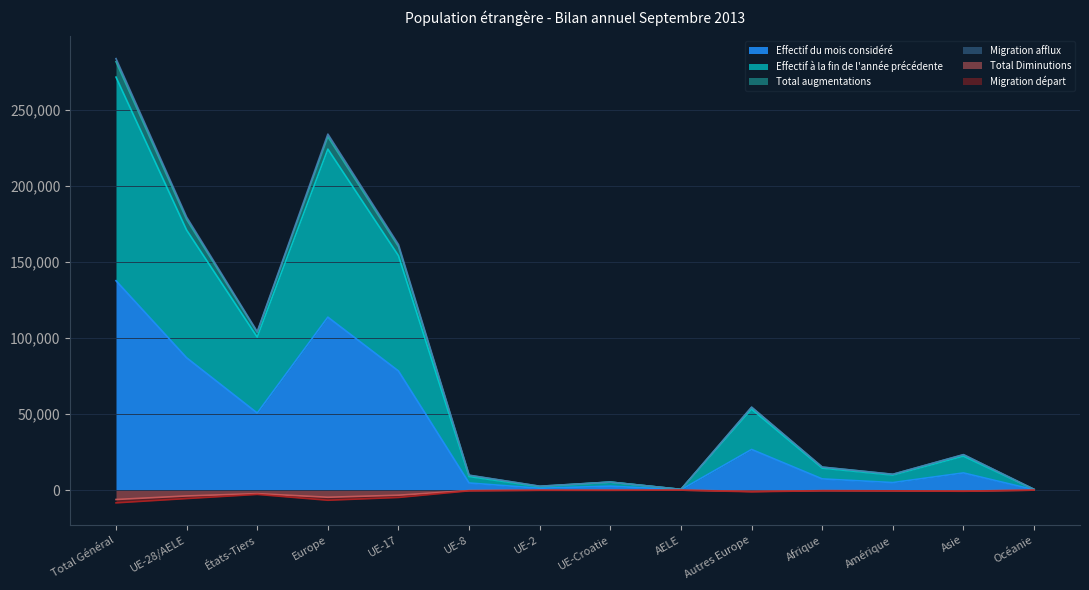

Is it true that Total augmentations equals -1110 at Autres Europe?

True